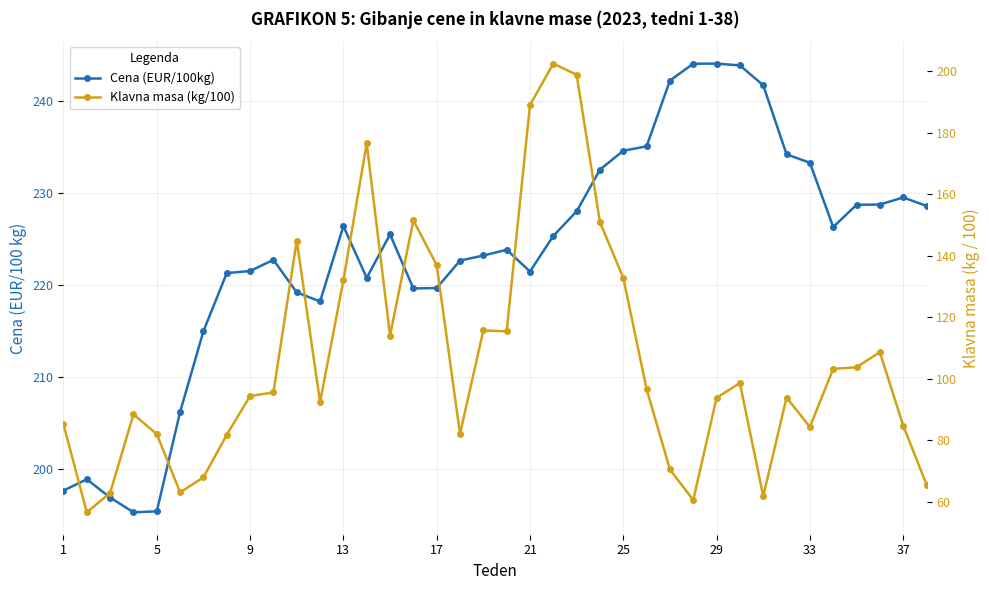

True or false: Klavna masa (kg/100) and Cena (EUR/100kg) intersect in this chart.

False